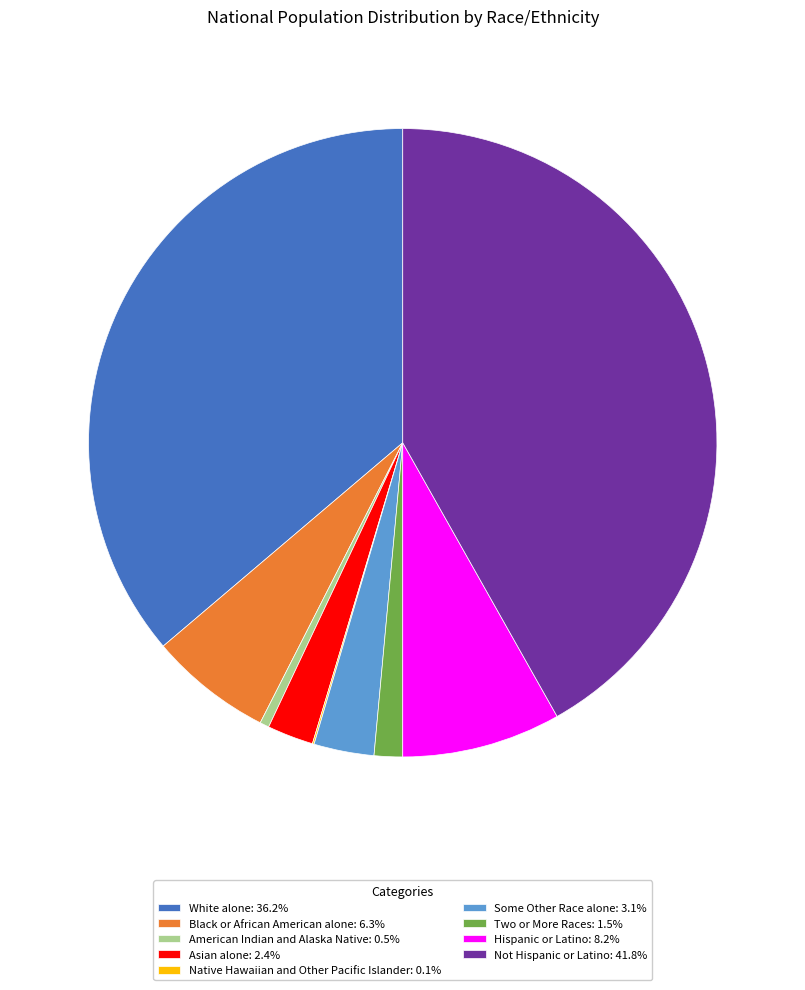

Approximately how many times larger is the value at Some Other Race alone: 3.1% compared to American Indian and Alaska Native: 0.5%?

6.5